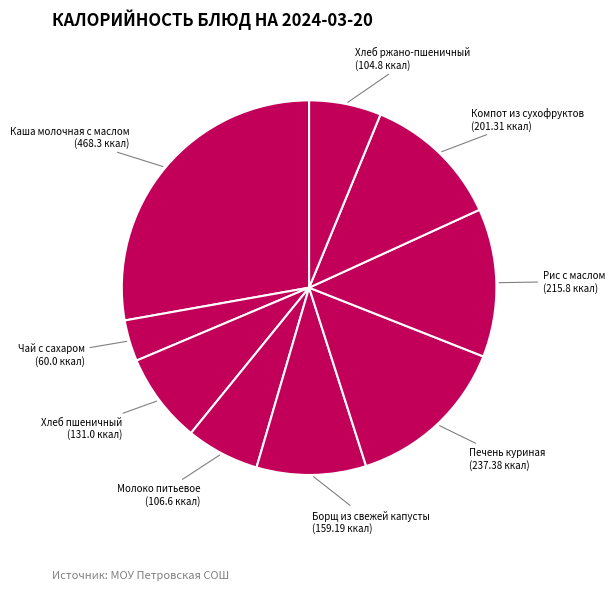

Count the number of slices in the pie.

9